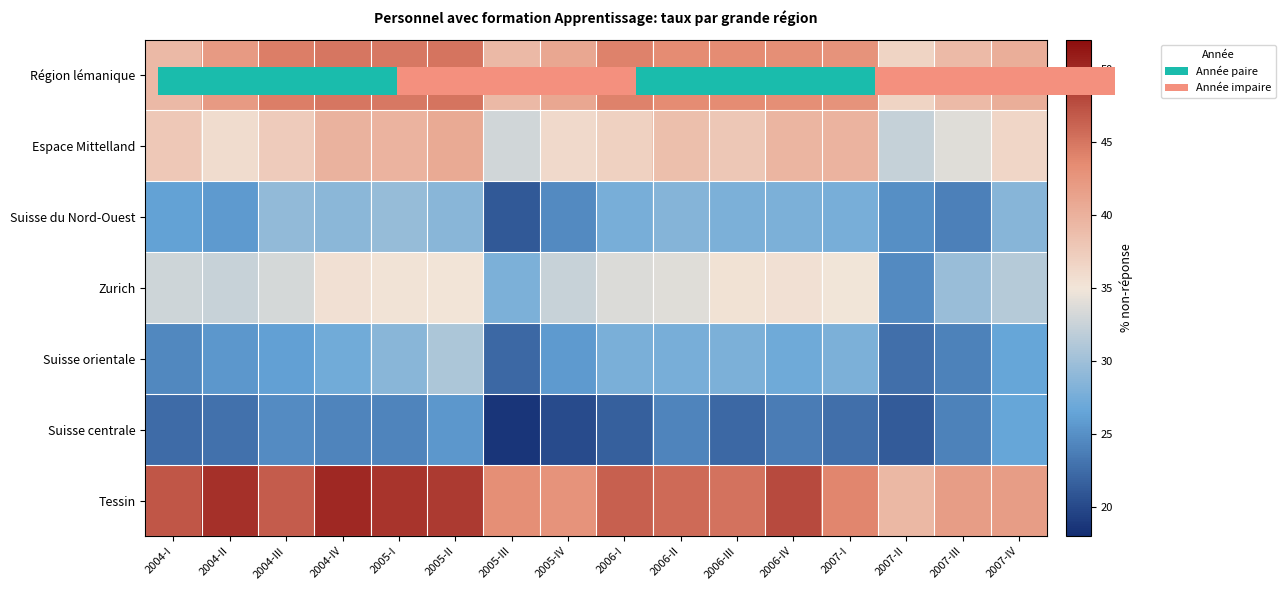

What is the sum of the row_6 values at 2005-III and 2005-II?

92.0